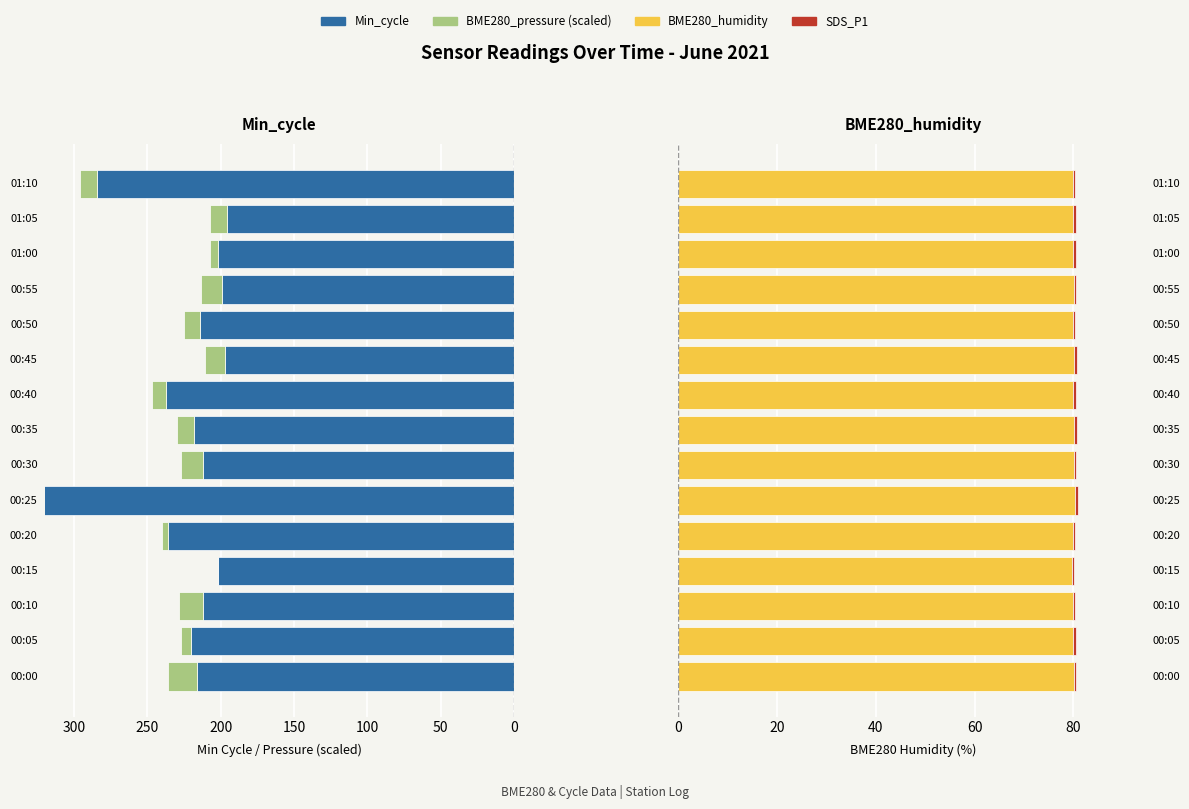

How many bars are there in each group?

4